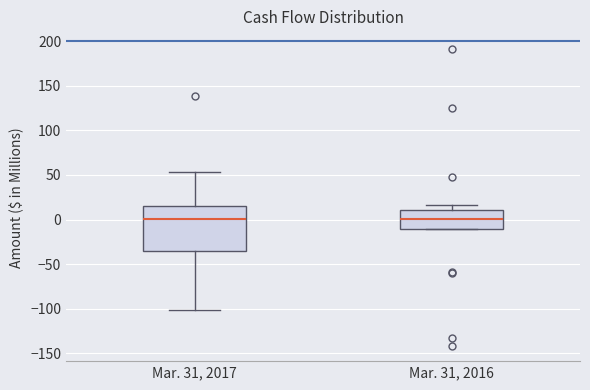

Comparing the boxes themselves (not the whiskers), which one is the tallest?

Mar. 31, 2017